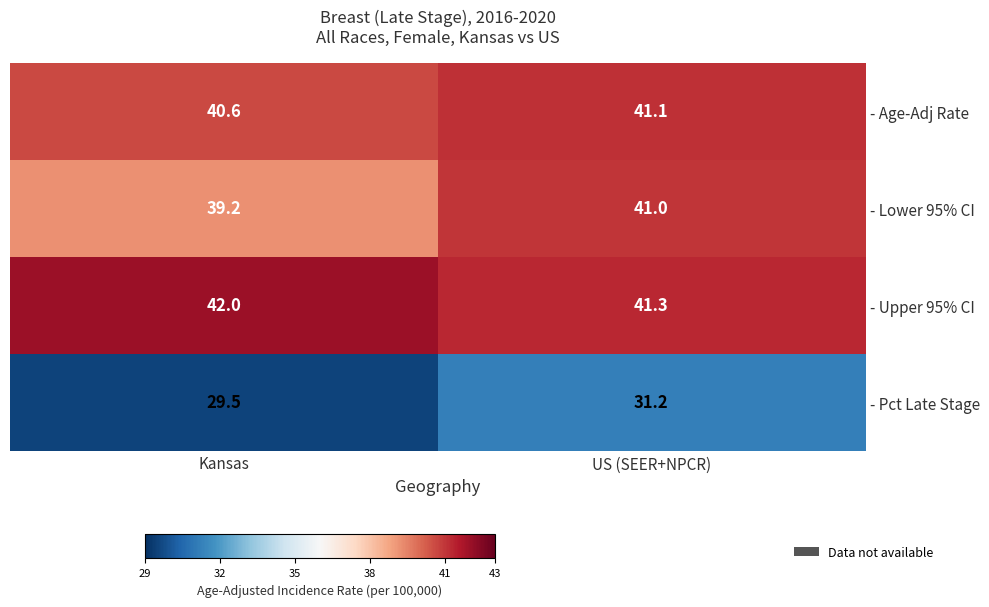

Where is - Pct Late Stage nearest to the value 30?

Kansas